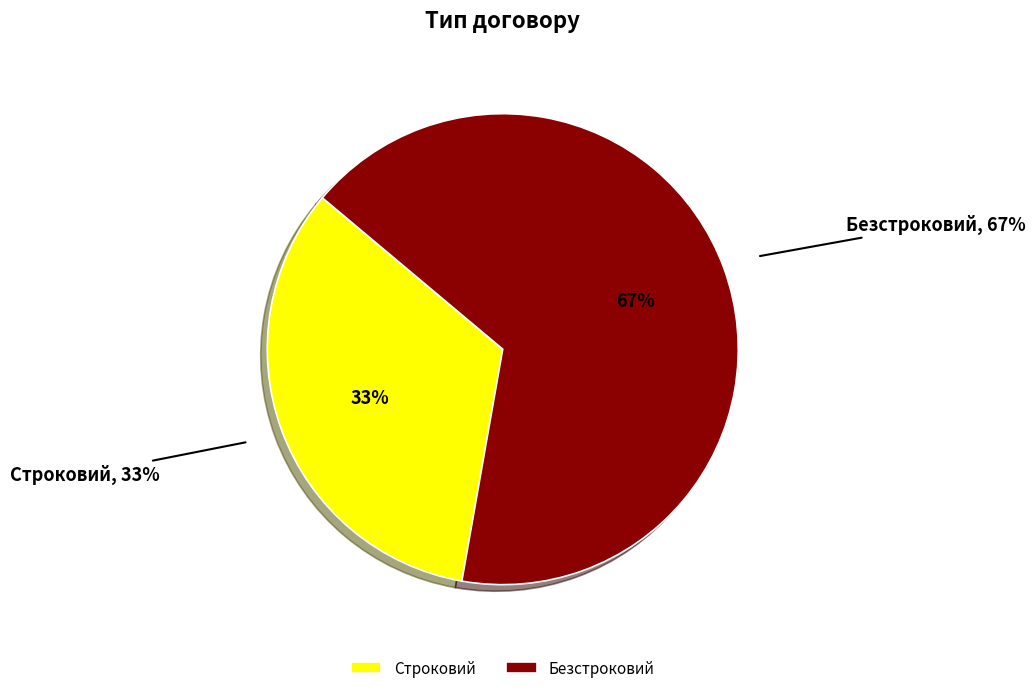

Count the number of slices in the pie.

2